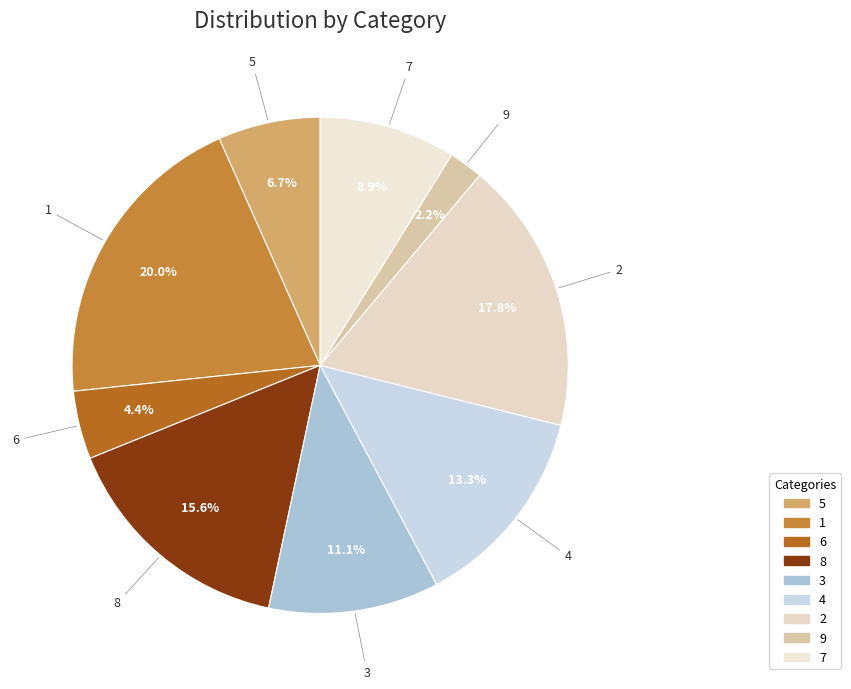

Between 5 and 6, which is larger?

5